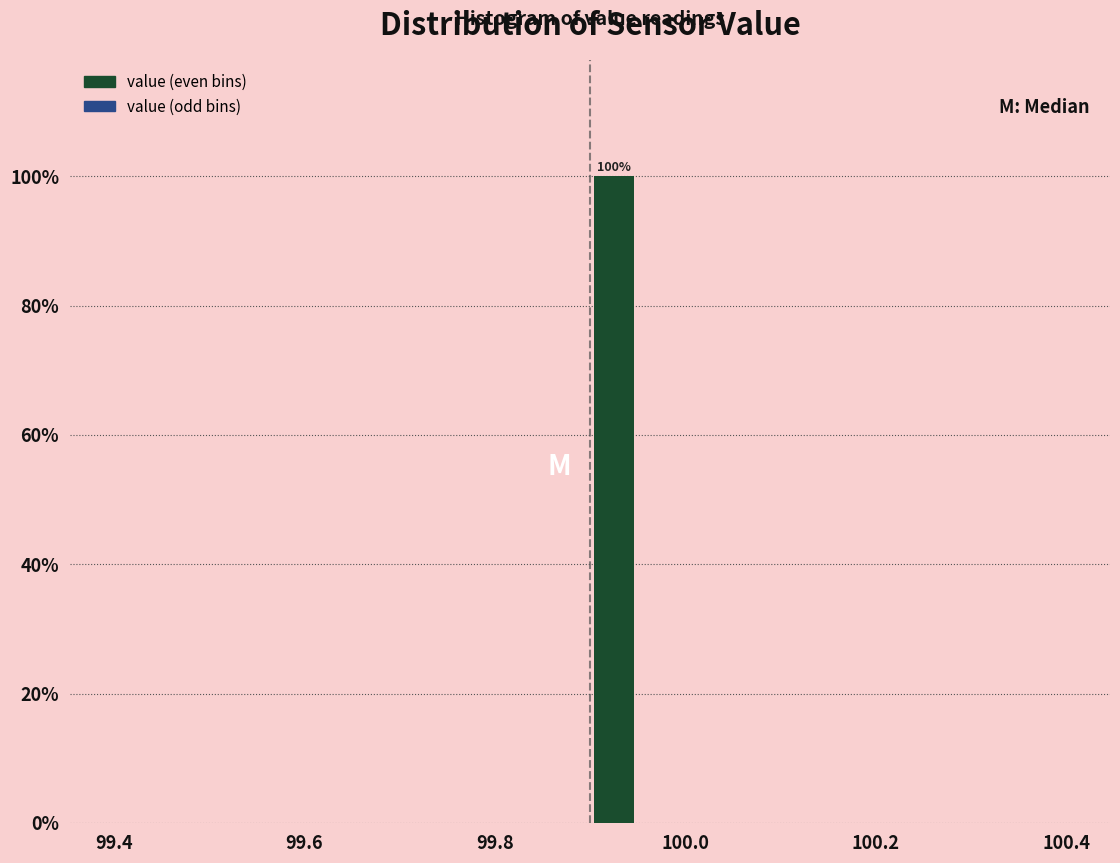

Read against the x-axis, roughly where is the centre of the tallest bar?

99.92